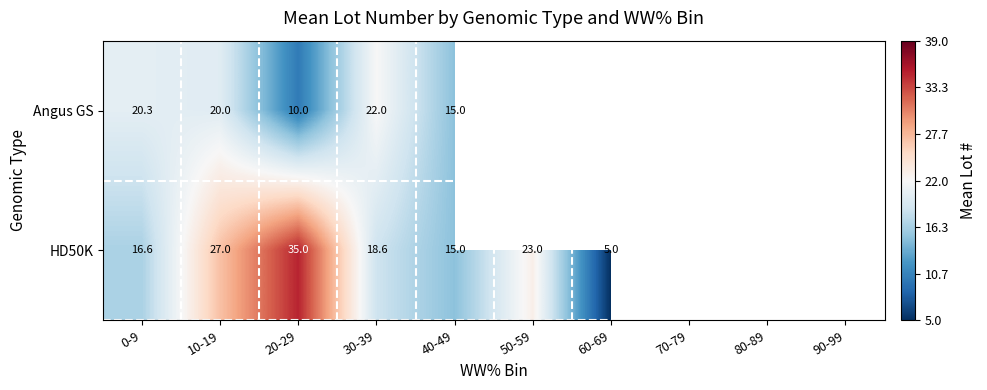

Is the value of Angus GS at 20-29 greater than the value of HD50K at 60-69?

Yes